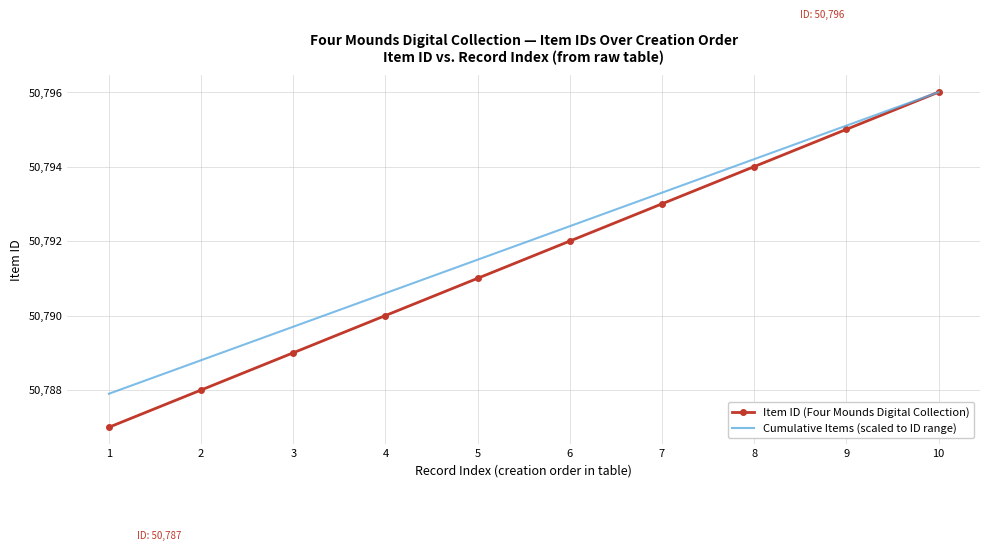

What is the difference between the second highest and minimum values in the Cumulative Items (scaled to ID range) series?

7.2